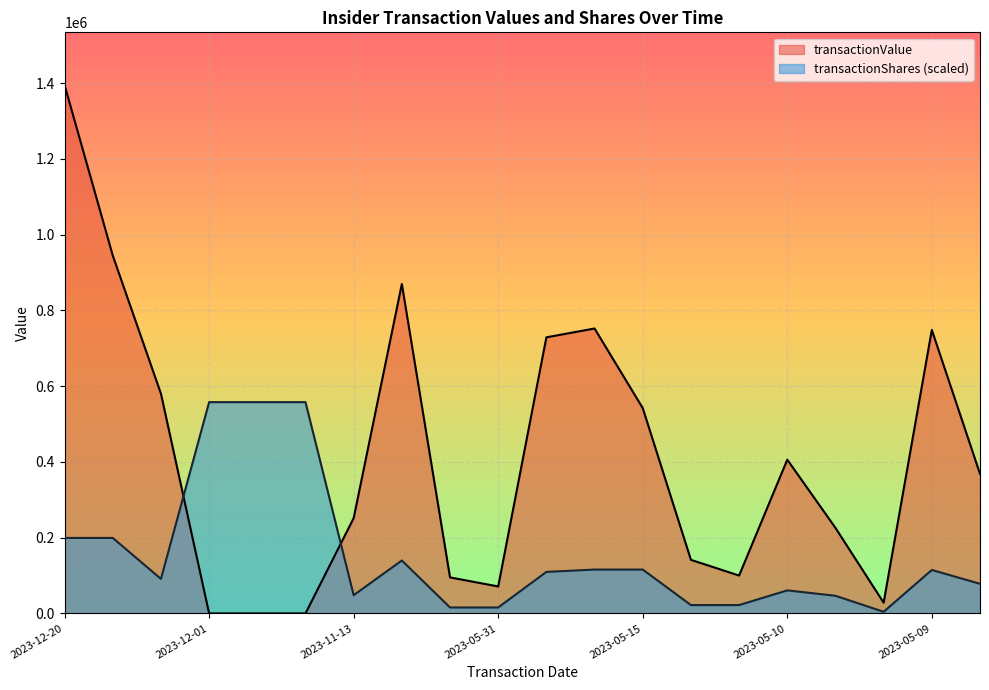

True or false: transactionShares and transactionValue intersect in this chart.

True